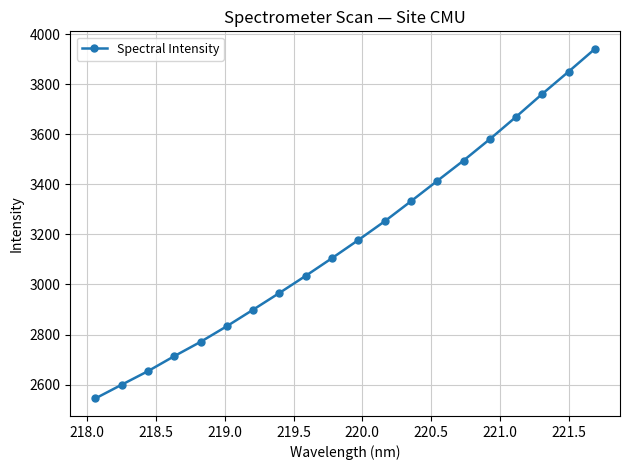

How many data points are less than 3177?

10